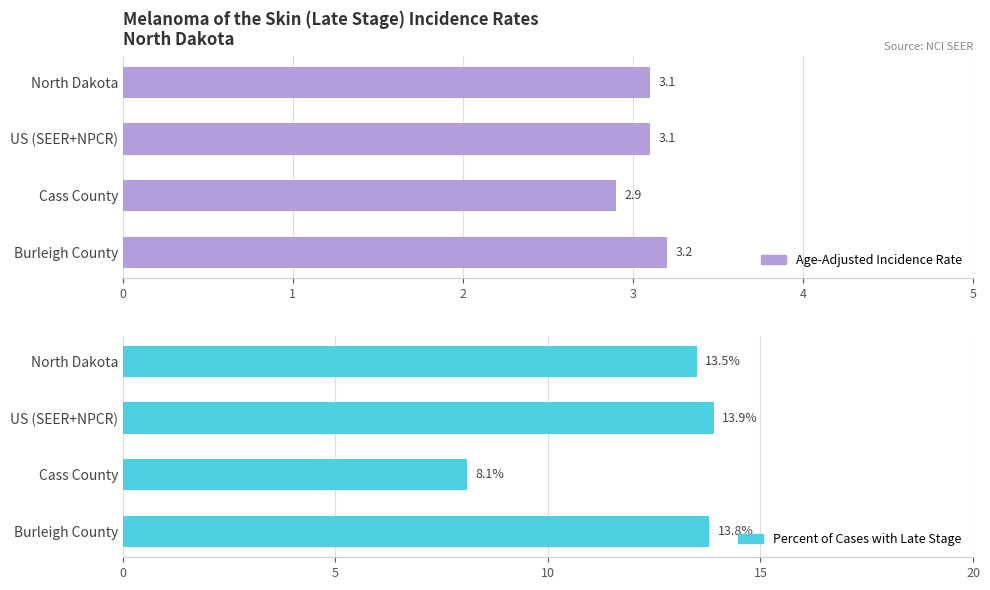

Which series has the largest total across all categories?

Percent of Cases with Late Stage